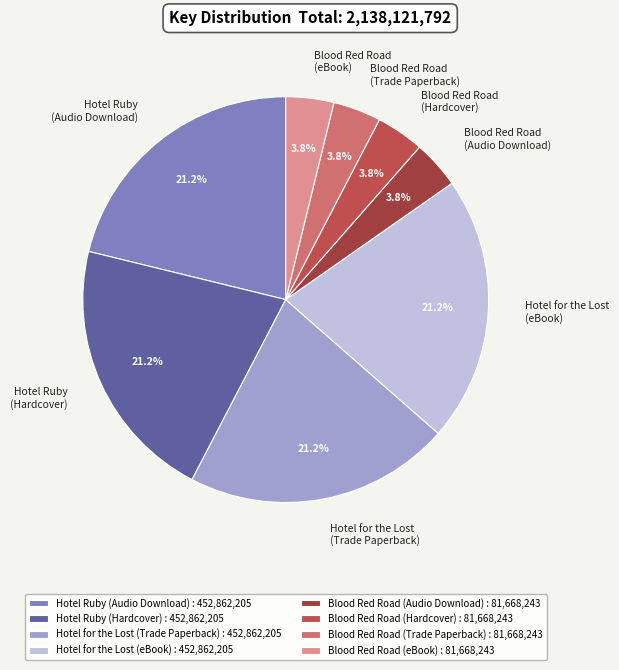

Which has a higher value, Hotel for the Lost (eBook) or Blood Red Road (Hardcover)?

Hotel for the Lost (eBook)